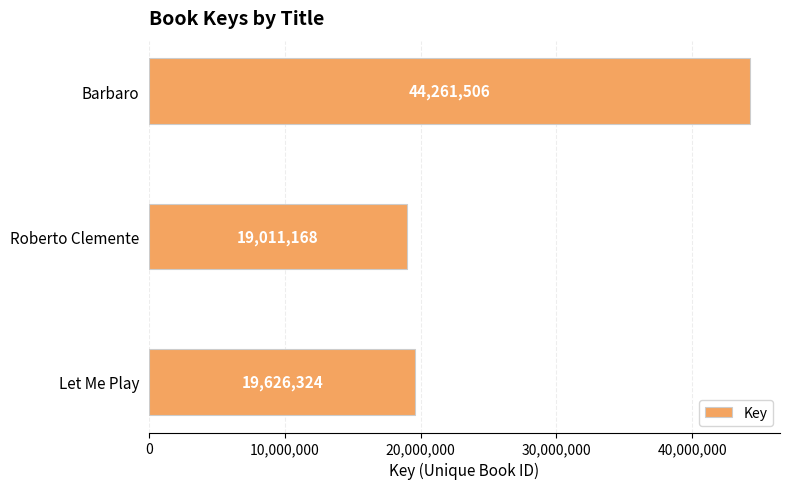

Reading bottom to top, transcribe all the data shown in this chart.

19626324	19011168	44261506